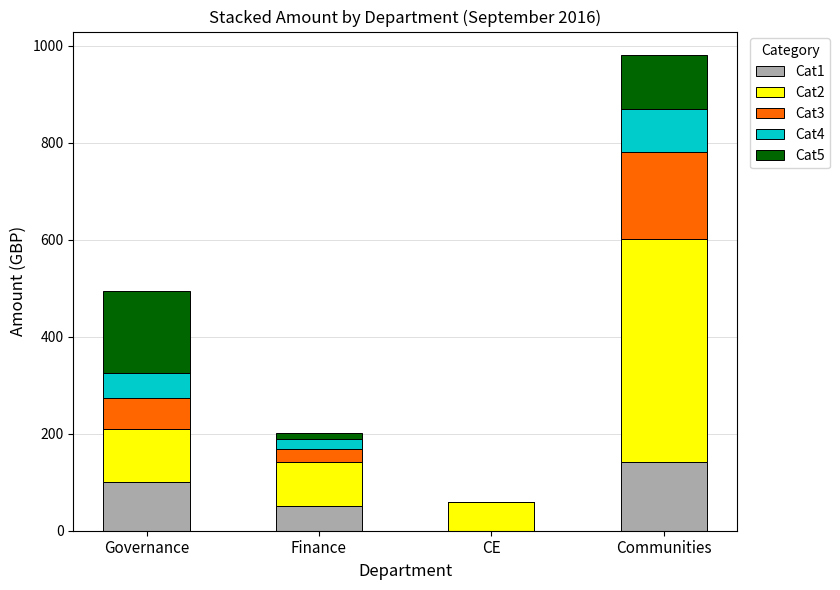

What is the total value across all series at Communities?

980.3